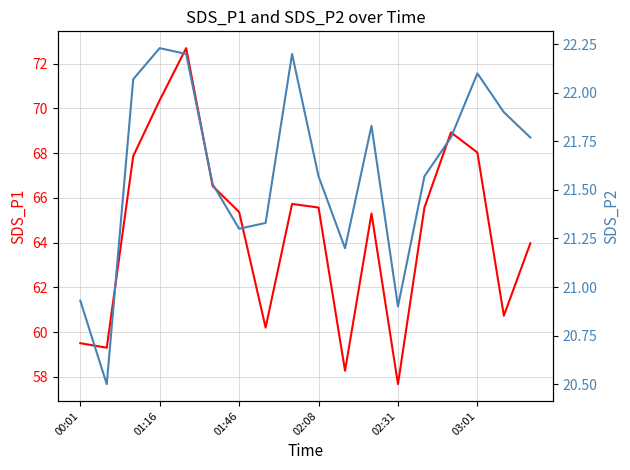

What is the value of the SDS_P1 point at the 10th from the left?

65.6